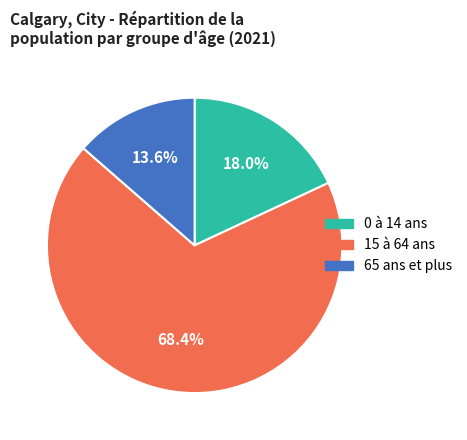

To the nearest percent, what percentage of the pie is 65 ans et plus?

14%